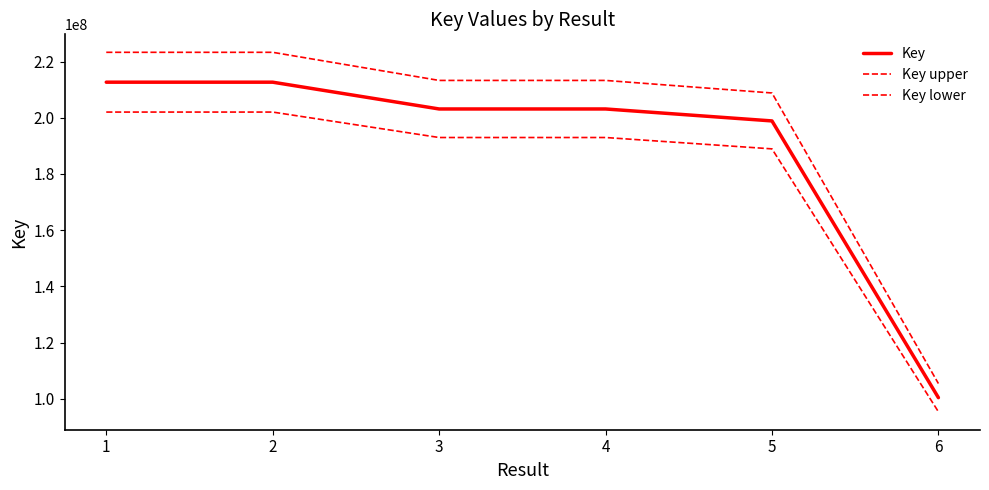

How many lines are shown in the chart?

3